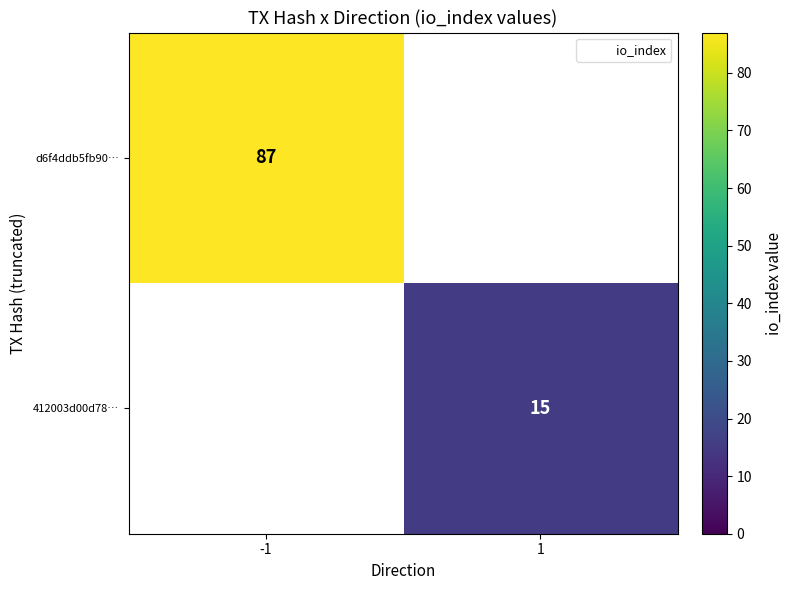

True or false: d6f4ddb5fb90… has a value of 35 at -1.

False